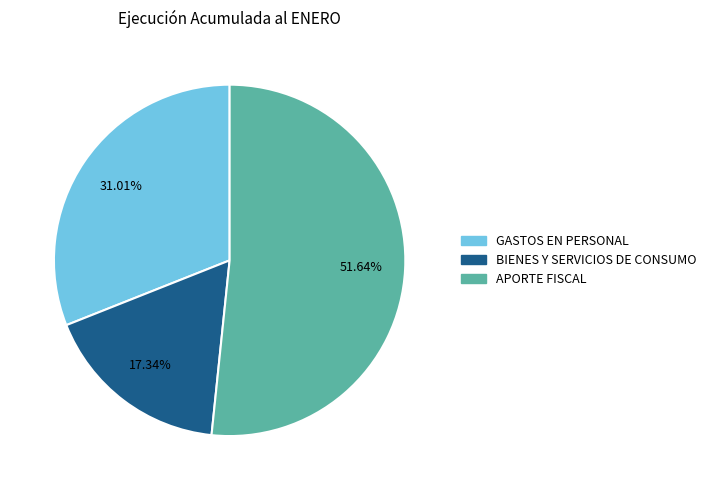

Approximately how many times larger is the value at APORTE FISCAL compared to GASTOS EN PERSONAL?

1.7